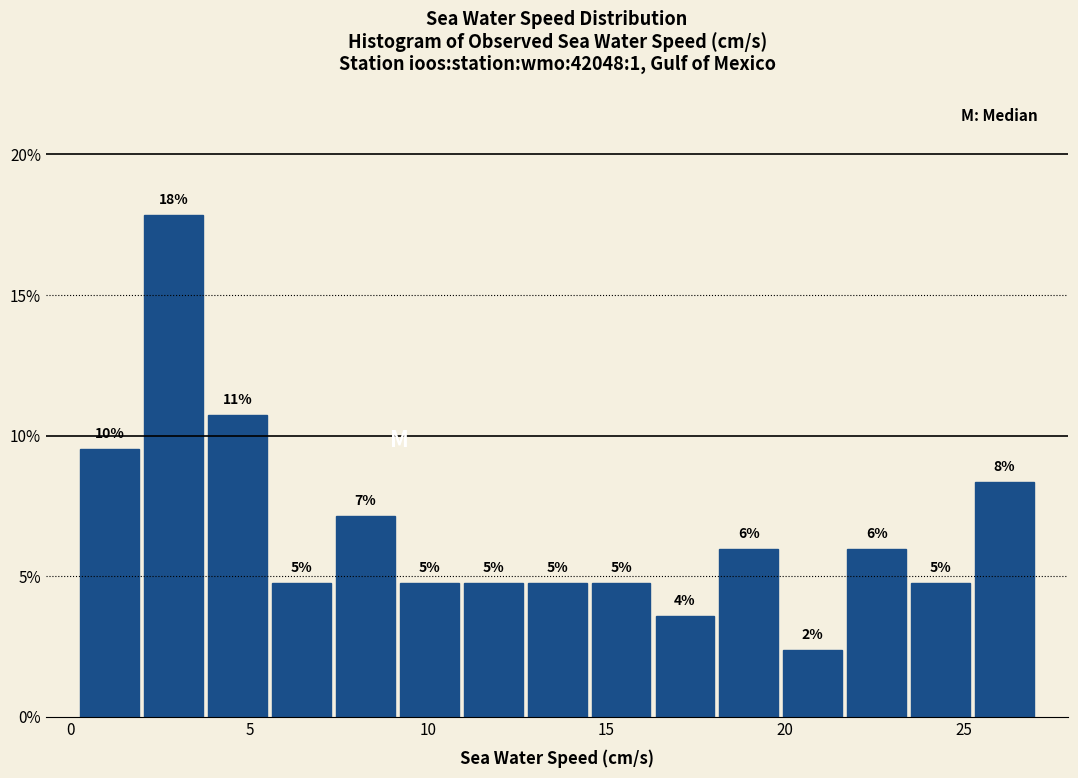

Around what value on the x-axis is the tallest bar? Give the approximate position of its centre, as read against the axis.

3.0